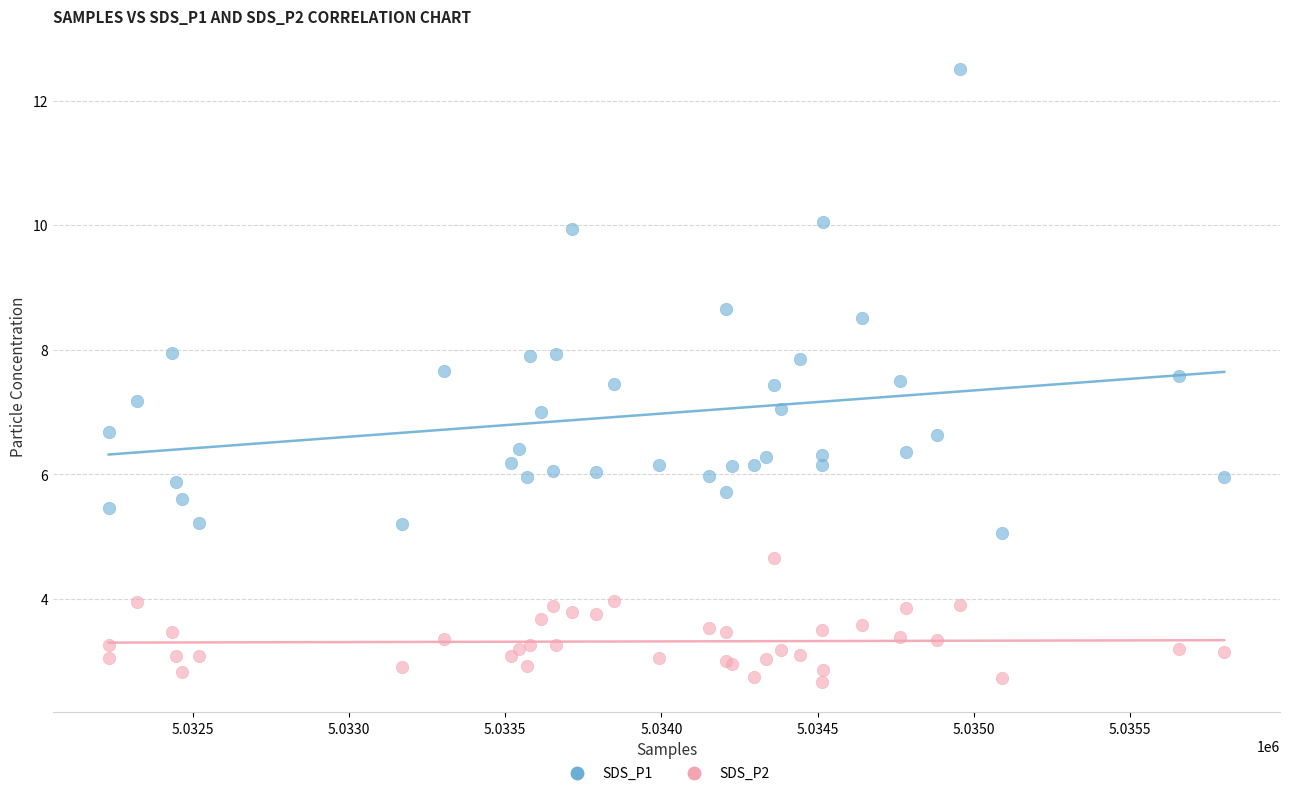

Which series reaches the minimum Y coordinate?

SDS_P2